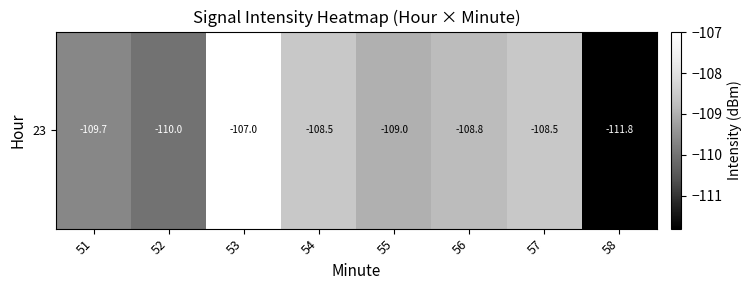

Reading right to left, what are all the values shown in this chart?

58=-111.8	57=-108.5	56=-108.8	55=-109.0	54=-108.5	53=-107.0	52=-110.0	51=-109.7